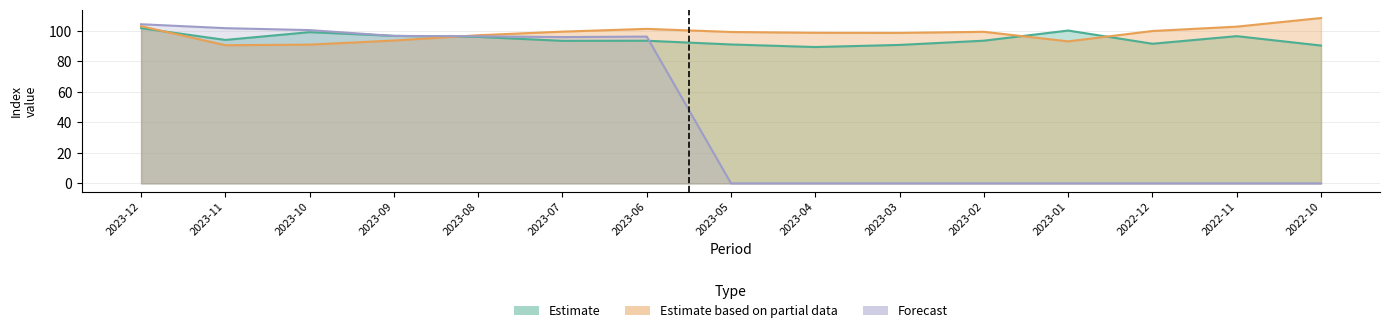

What is the value of the Estimate point at the 2nd from the left?

94.1